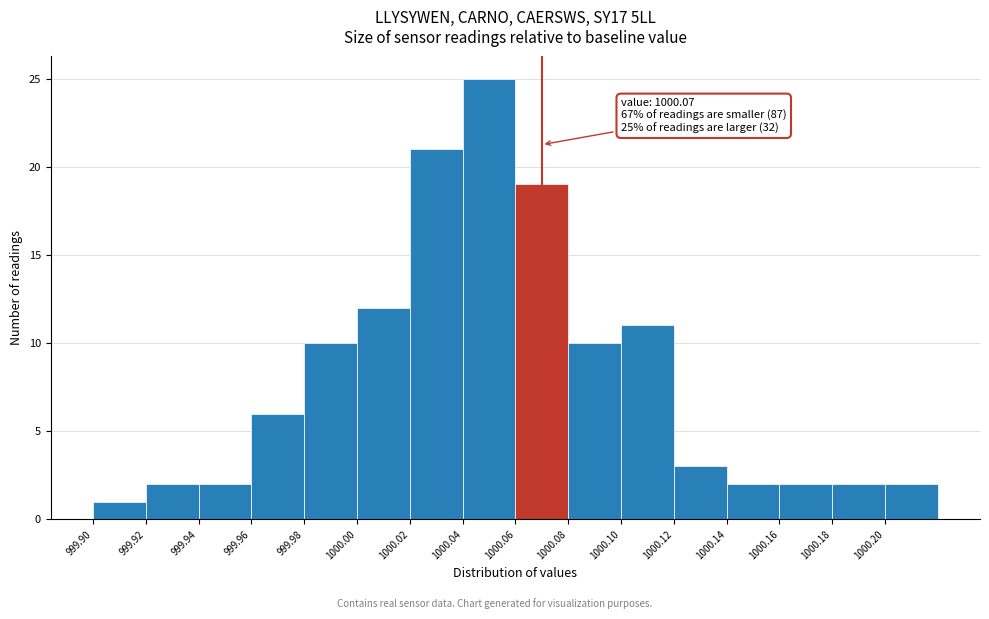

Which range on the x-axis has the tallest bar?

1000.04 to 1000.06